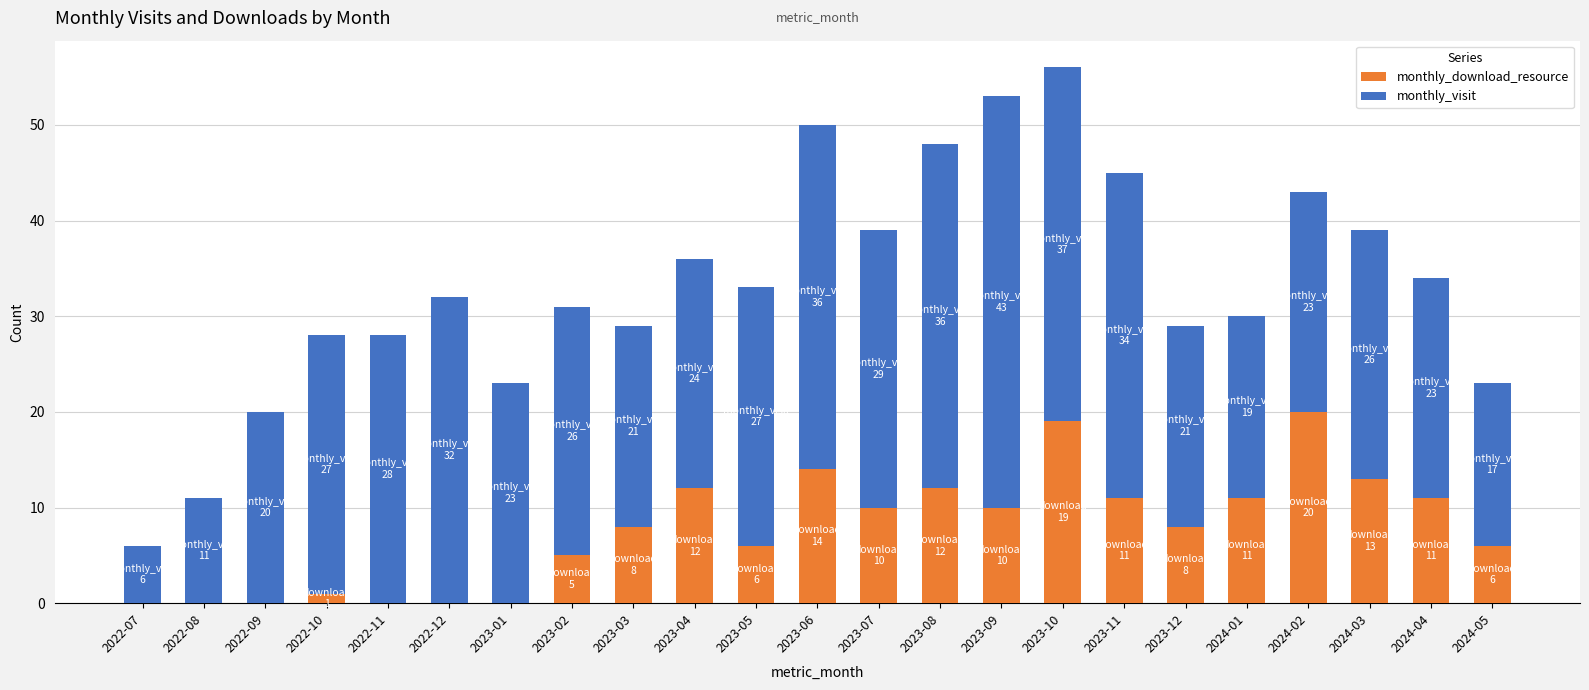

What is the sum of all monthly_download_resource values?

177